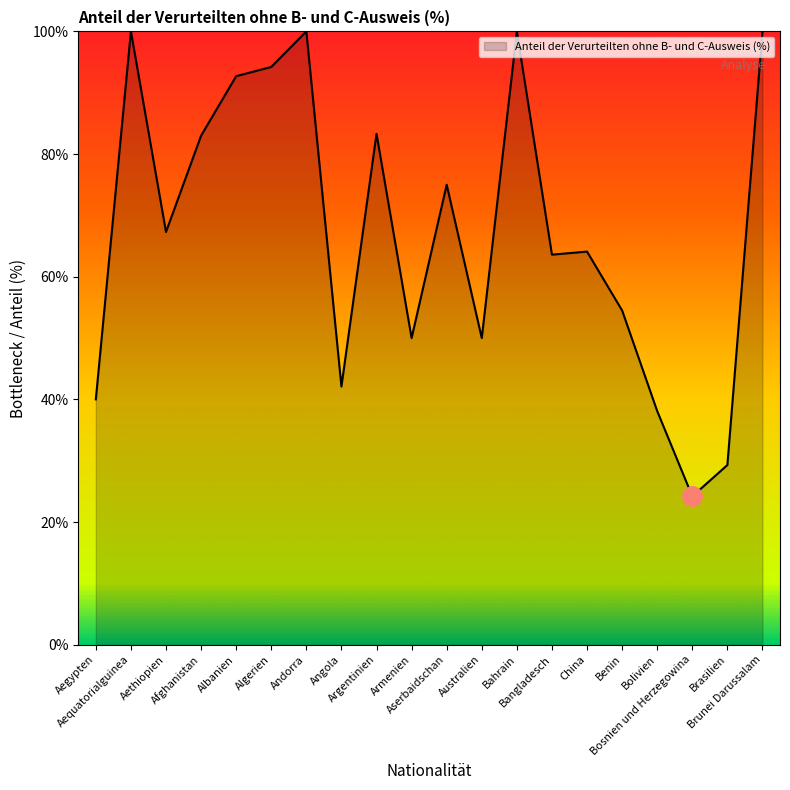

What is the difference between the maximum and minimum values?

75.8